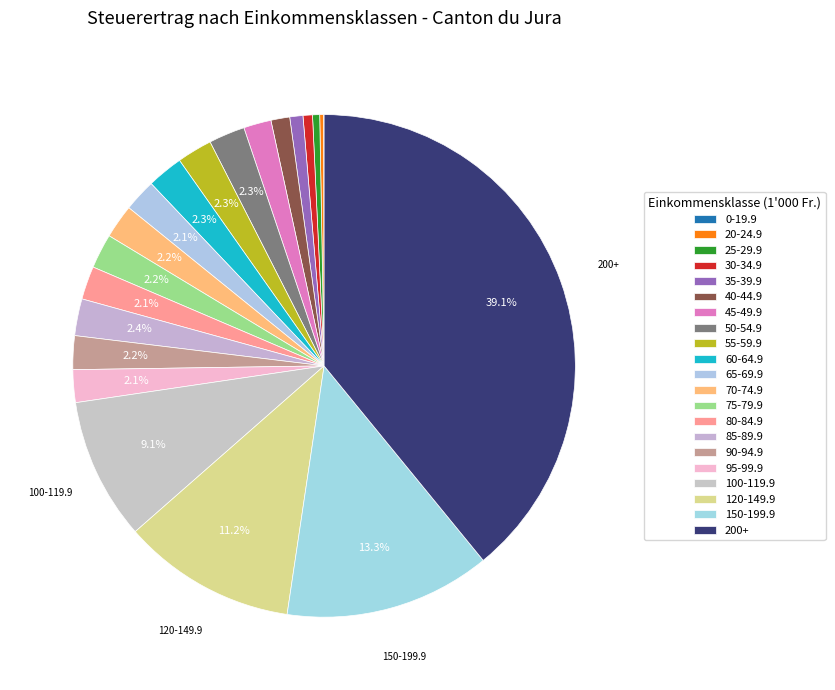

What percentage is NOT represented by 150-199.9?

86.7%